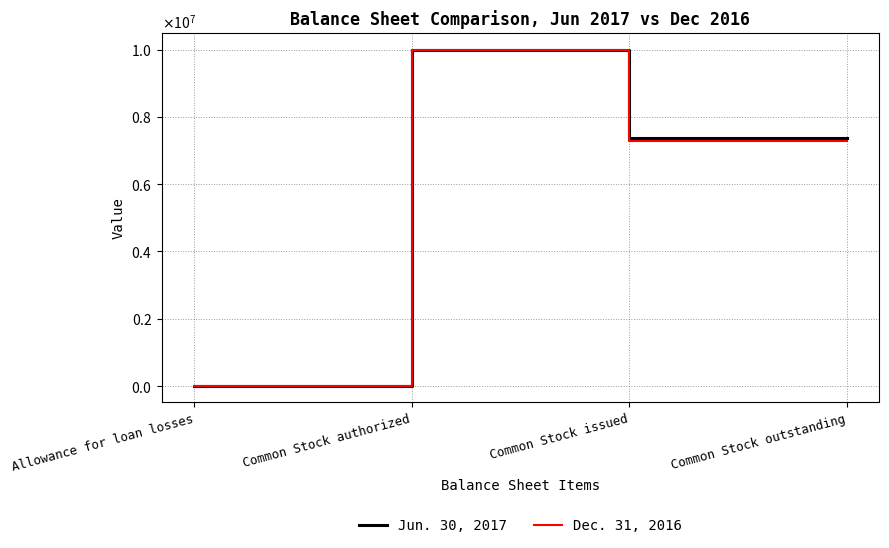

In Jun. 30, 2017, how many points are higher than both neighbors (excluding endpoints)?

1